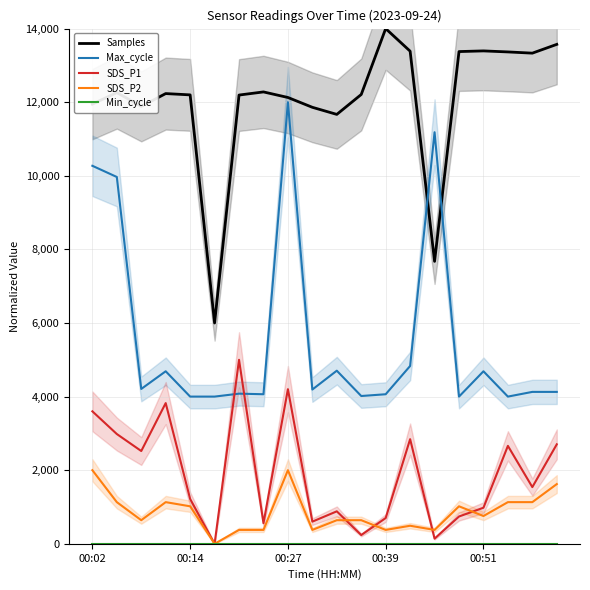

True or false: SDS_P2 and Samples cross at least once.

False